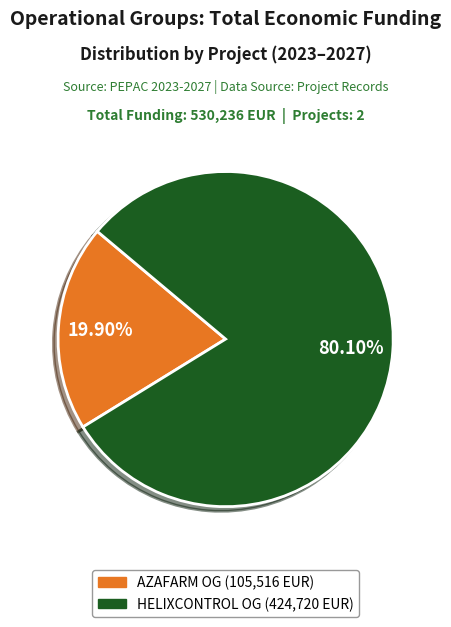

Does any single category account for the majority?

Yes